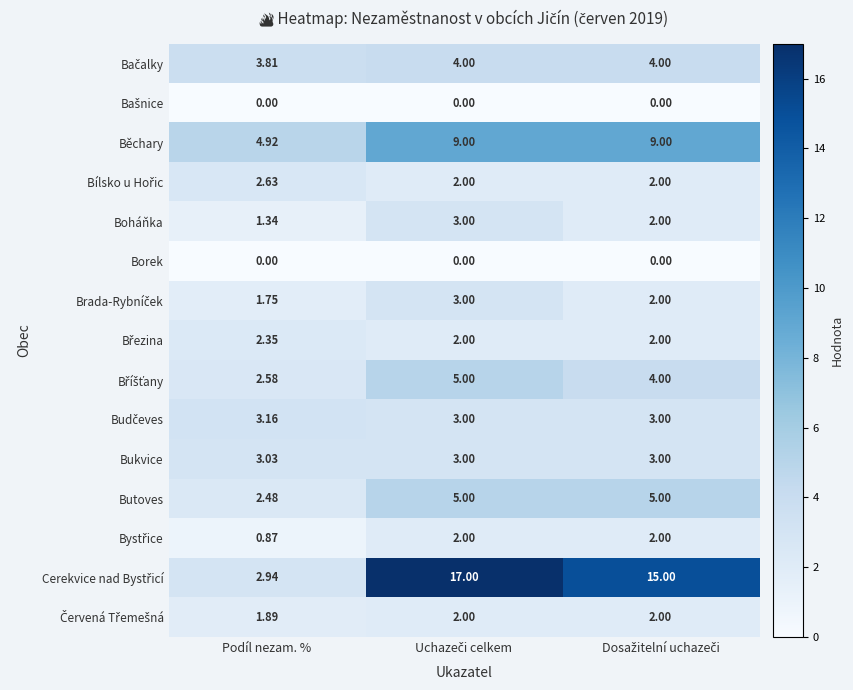

How many categories are shown in the chart?

3